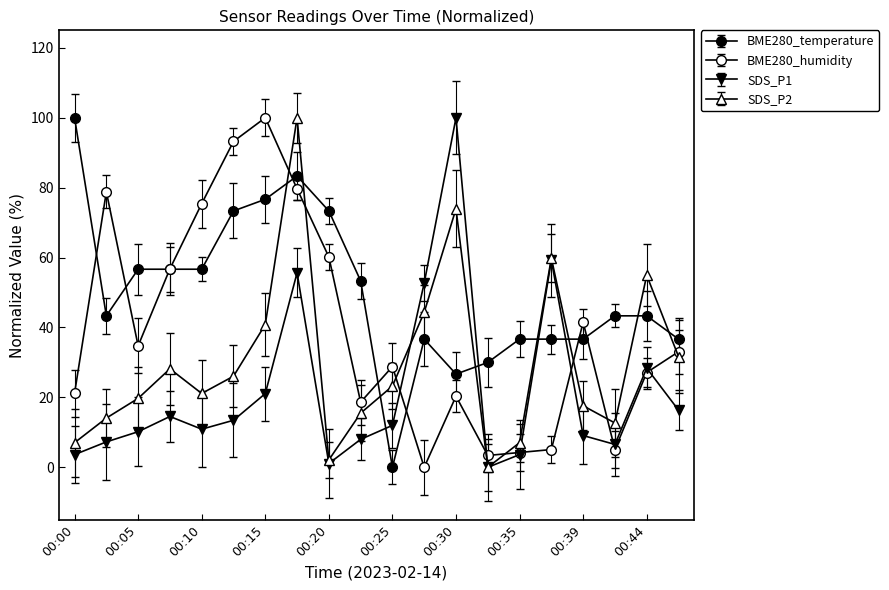

Reading right to left, transcribe all the data shown in this chart.

BME280_temperature: 36.7	43.3	43.3	36.7	36.7	36.7	30.0	26.7	36.7	0.0	53.3	73.3	83.3	76.7	73.3	56.7	56.7	56.7	43.3	100.0
BME280_humidity: 33.1	27.1	5.1	41.5	5.1	4.2	3.4	20.3	0.0	28.8	18.6	60.2	79.7	100.0	93.2	75.4	56.8	34.7	78.8	21.2
SDS_P1: 16.4	28.4	6.5	9.1	59.3	3.6	0.0	100.0	52.7	12.0	8.0	1.1	55.6	21.1	13.5	10.9	14.5	10.2	7.3	3.6
SDS_P2: 31.7	54.9	12.7	17.6	59.9	7.0	0.0	73.9	44.4	23.2	15.5	2.1	100.0	40.8	26.1	21.1	28.2	19.7	14.1	7.0